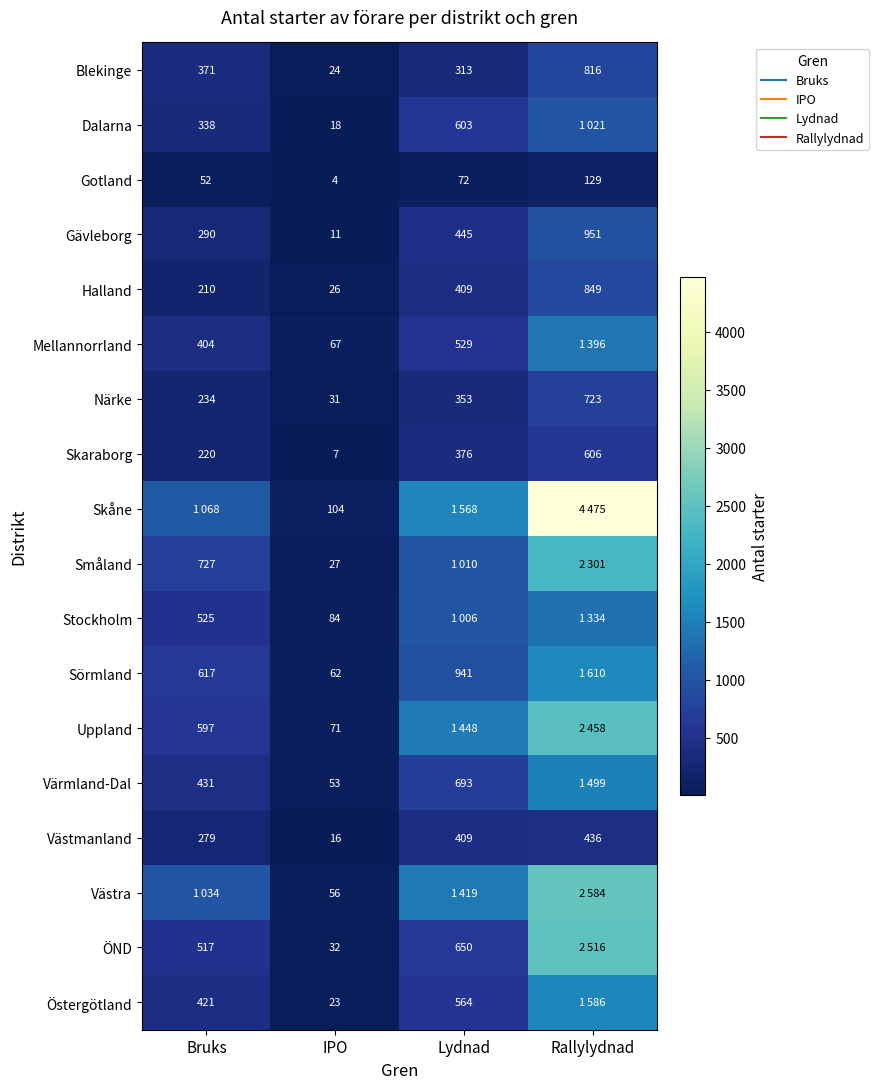

List the series in order of their peak value, highest first.

Skåne, Västra, ÖND, Uppland, Småland, Sörmland, Östergötland, Värmland-Dal, Mellannorrland, Stockholm, Dalarna, Gävleborg, Halland, Blekinge, Närke, Skaraborg, Västmanland, Gotland